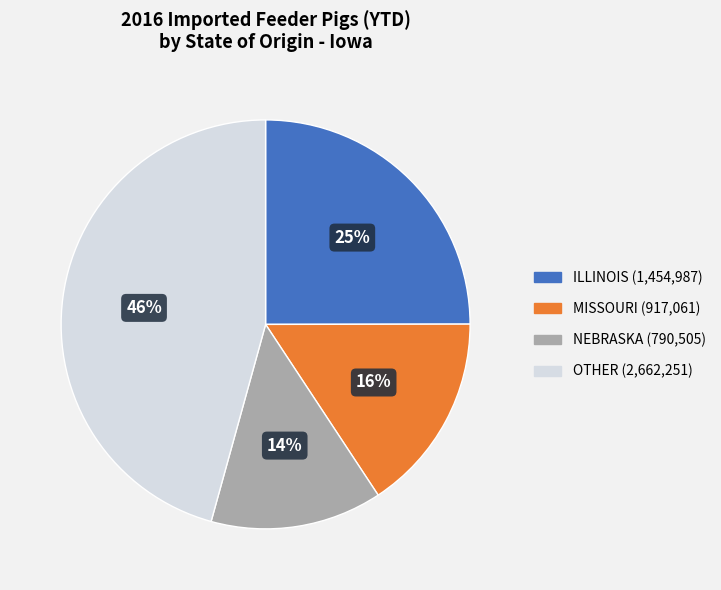

Is the sum of OTHER (2,662,251) and MISSOURI (917,061) greater than half?

Yes